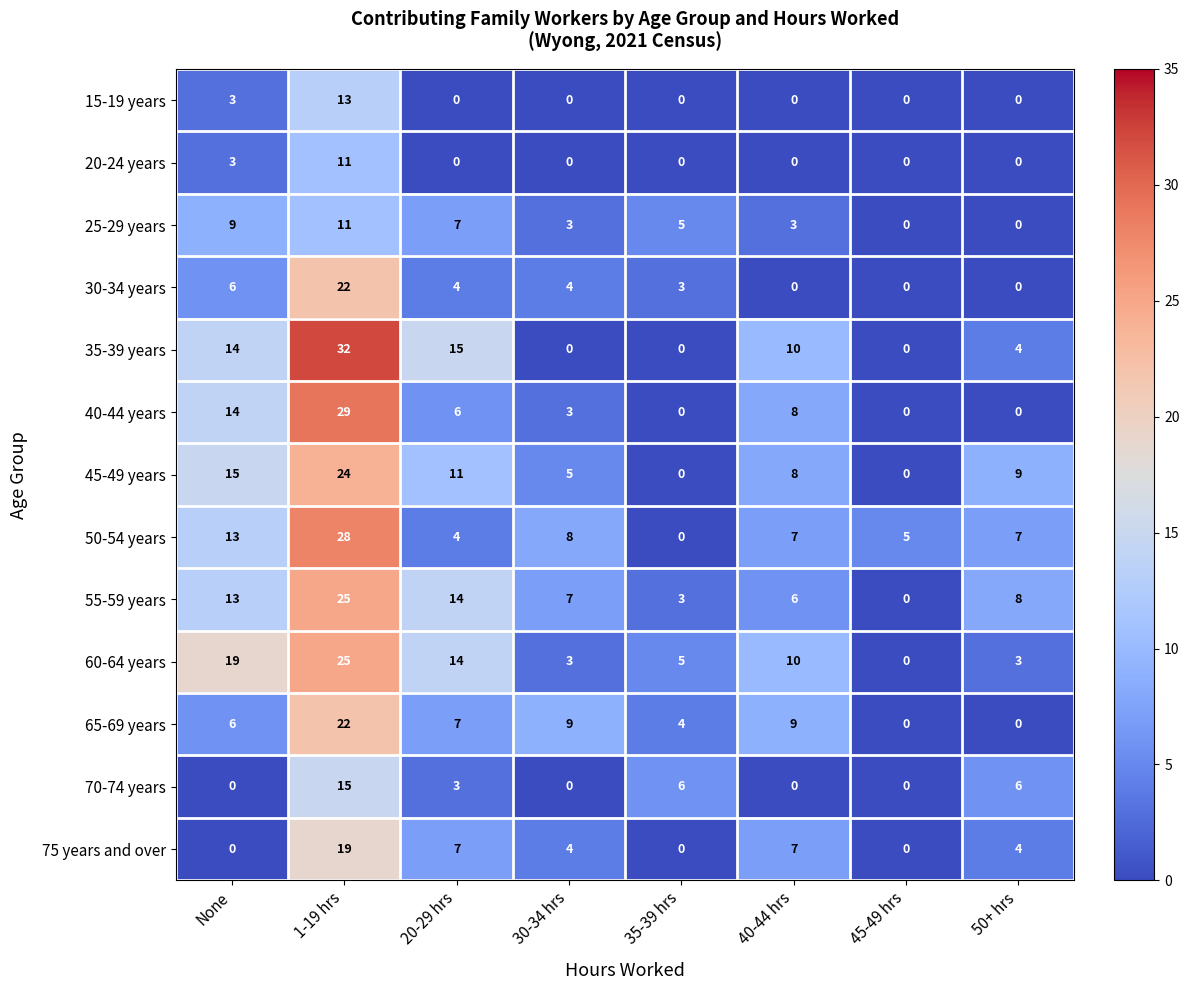

Between 1-19 hrs and 20-29 hrs, which series saw the biggest shift?

50-54 years